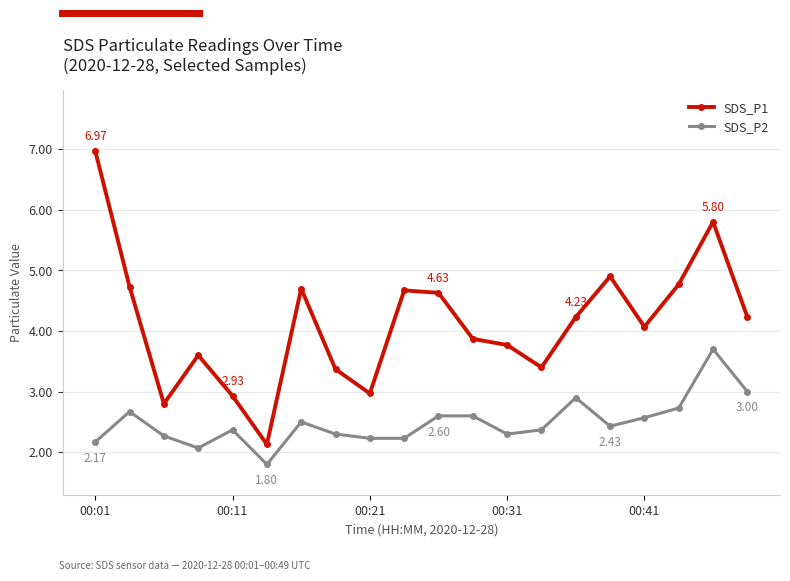

Reading right to left, list all the values displayed in this chart.

SDS_P1: 4.2	5.8	4.8	4.1	4.9	4.2	3.4	3.8	3.9	4.6	4.7	3.0	3.4	4.7	2.1	2.9	3.6	2.8	4.7	7.0
SDS_P2: 3.0	3.7	2.7	2.6	2.4	2.9	2.4	2.3	2.6	2.6	2.2	2.2	2.3	2.5	1.8	2.4	2.1	2.3	2.7	2.2